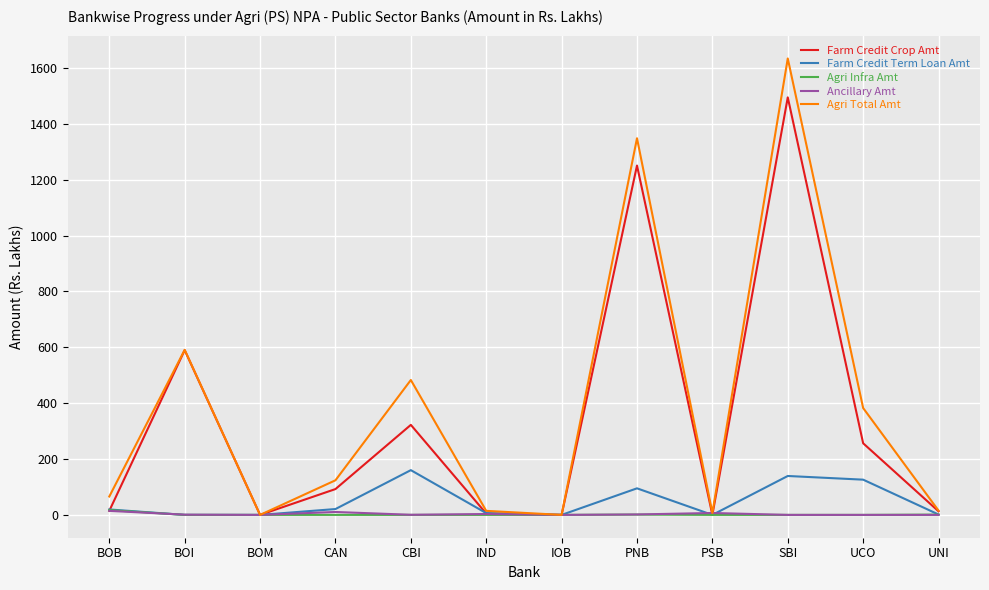

At which category does the chart reach its peak across all series?

SBI